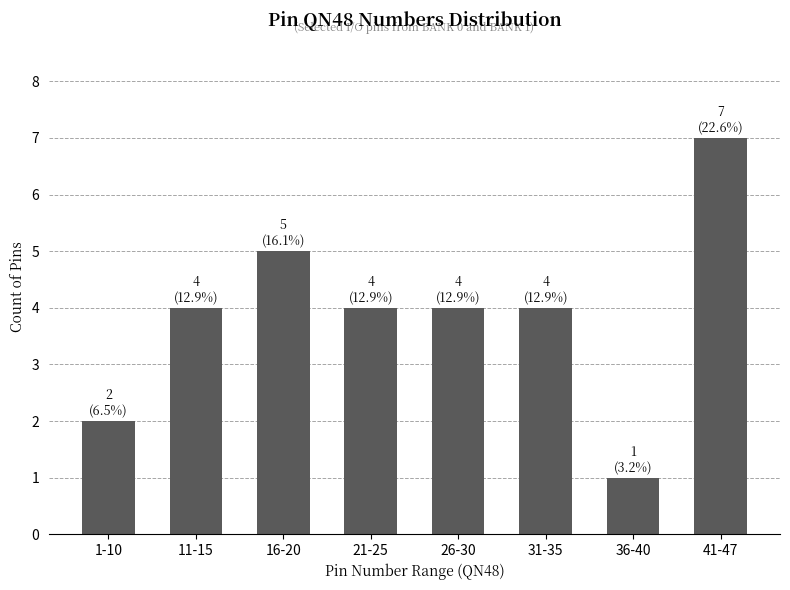

Which has a higher value, 21-25 or 36-40?

21-25